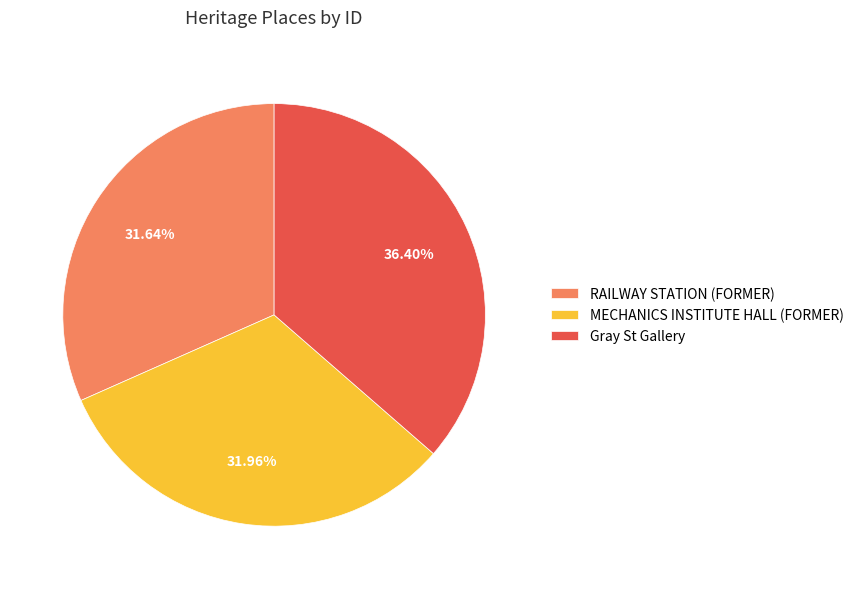

Which slice is the largest?

Gray St Gallery